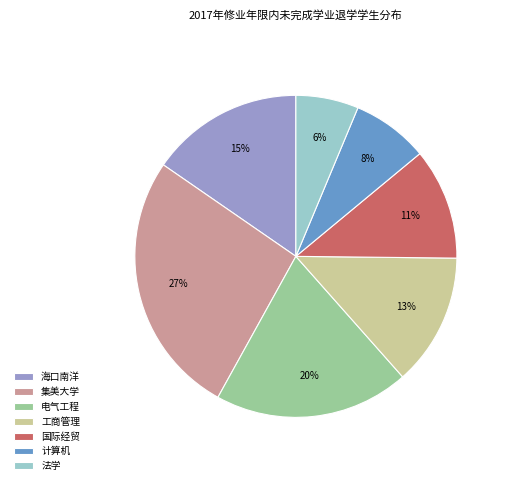

Does 集美大学 represent more than half of the total?

No